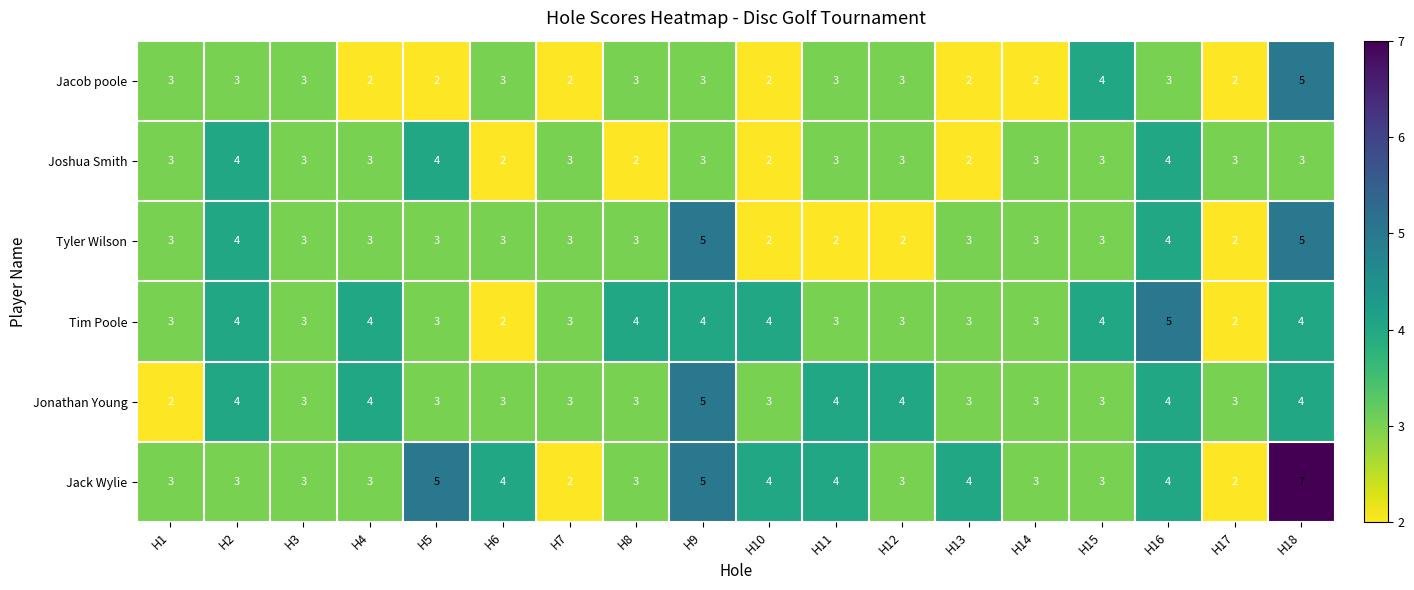

At which category is the sum across all series the highest?

H18